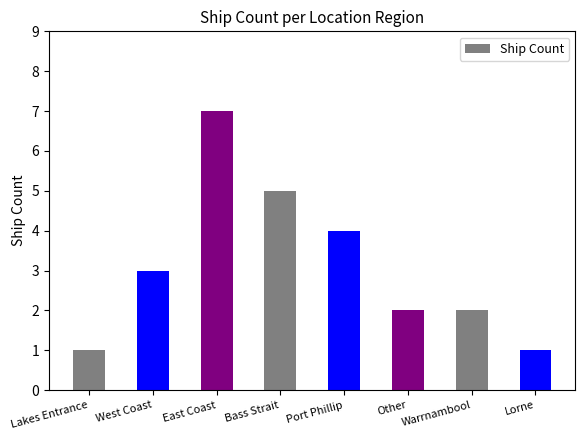

How many values are below 3?

4